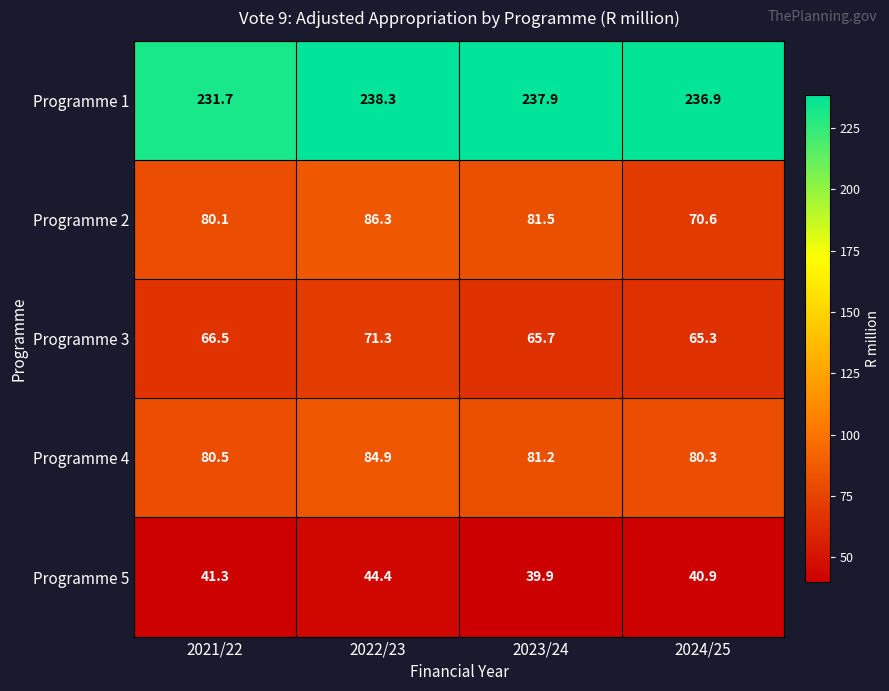

Is it true that Programme 3 equals 110.7 at 2022/23?

False